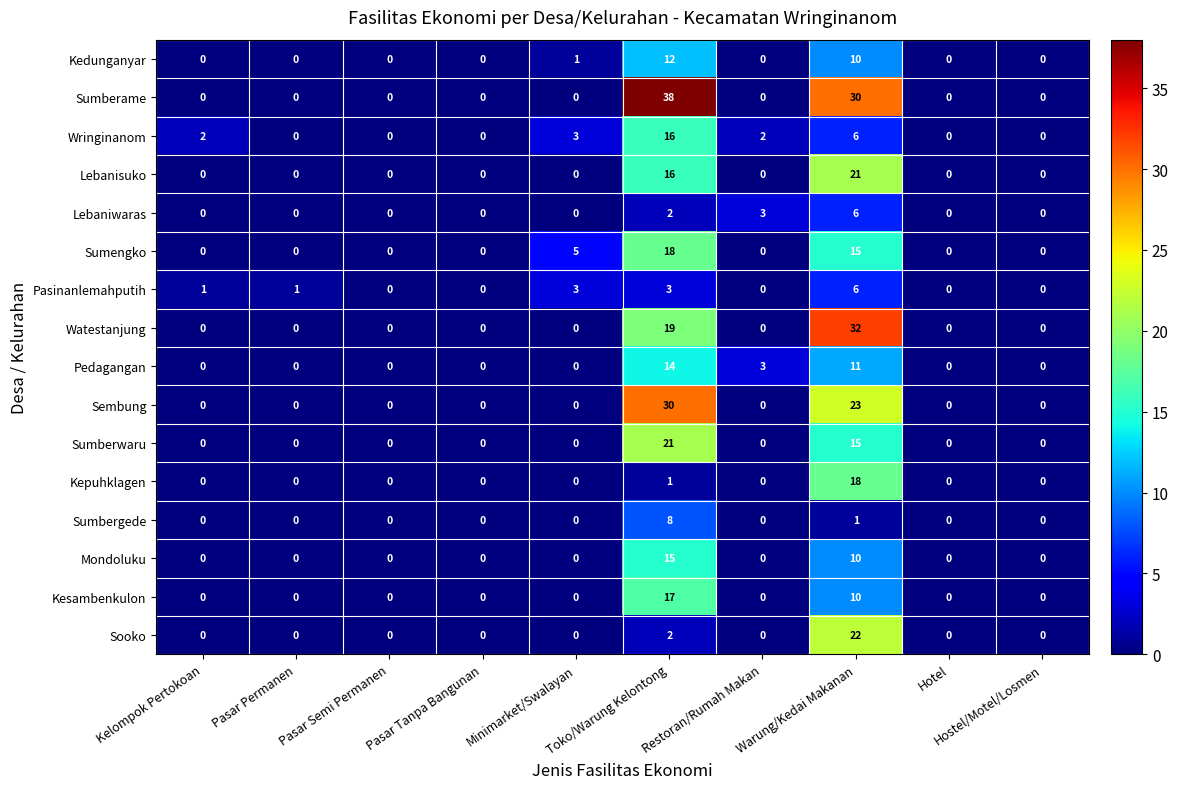

What is the difference between the second highest and minimum values in the Kesambenkulon series?

10